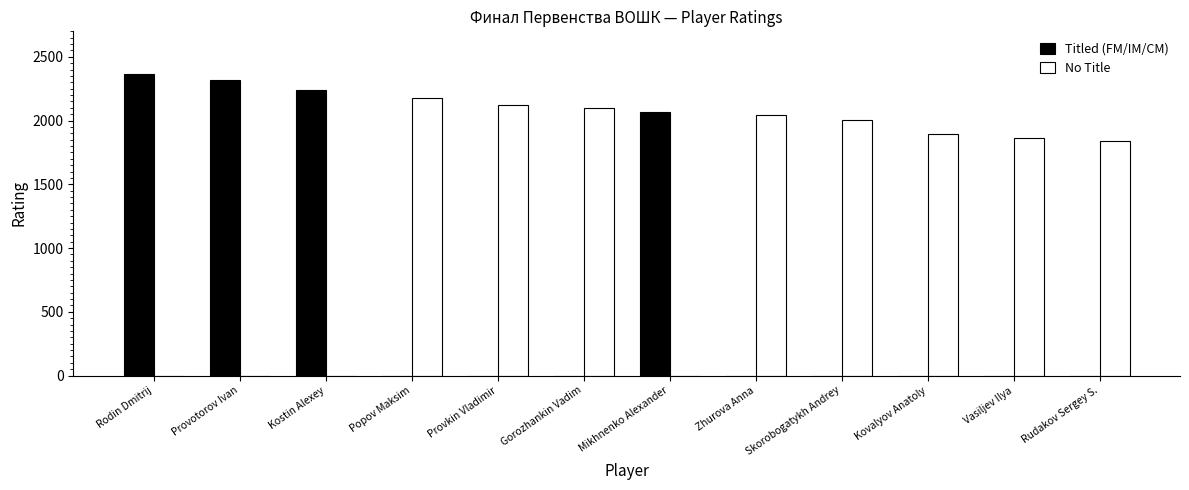

What are all the series names shown in the legend?

Titled (FM/IM/CM), No Title